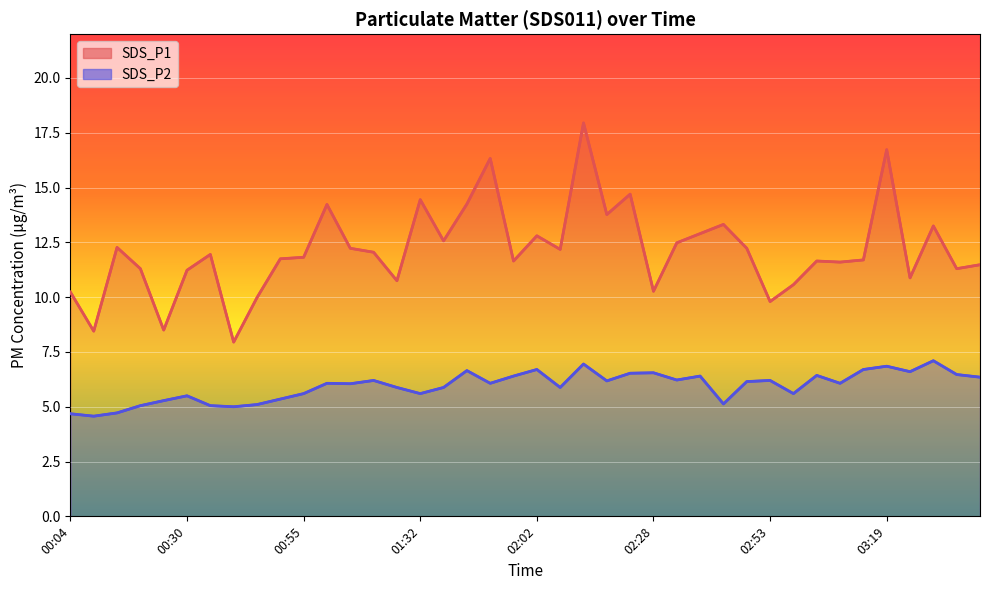

Where is the first local maximum for SDS_P1?

00:14